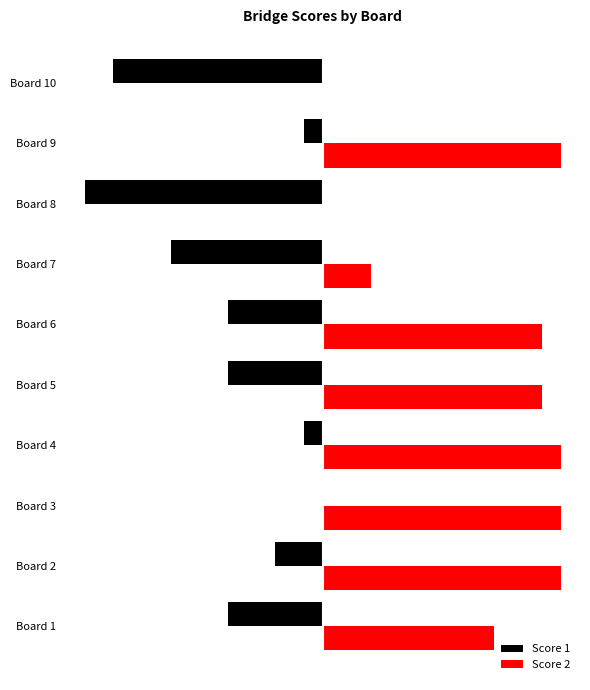

Reading left to right, list all the values displayed in this chart.

Score 1: -10	-5	0	-2	-10	-10	-16	-25	-2	-22
Score 2: 18	25	25	25	23	23	5	0	25	0